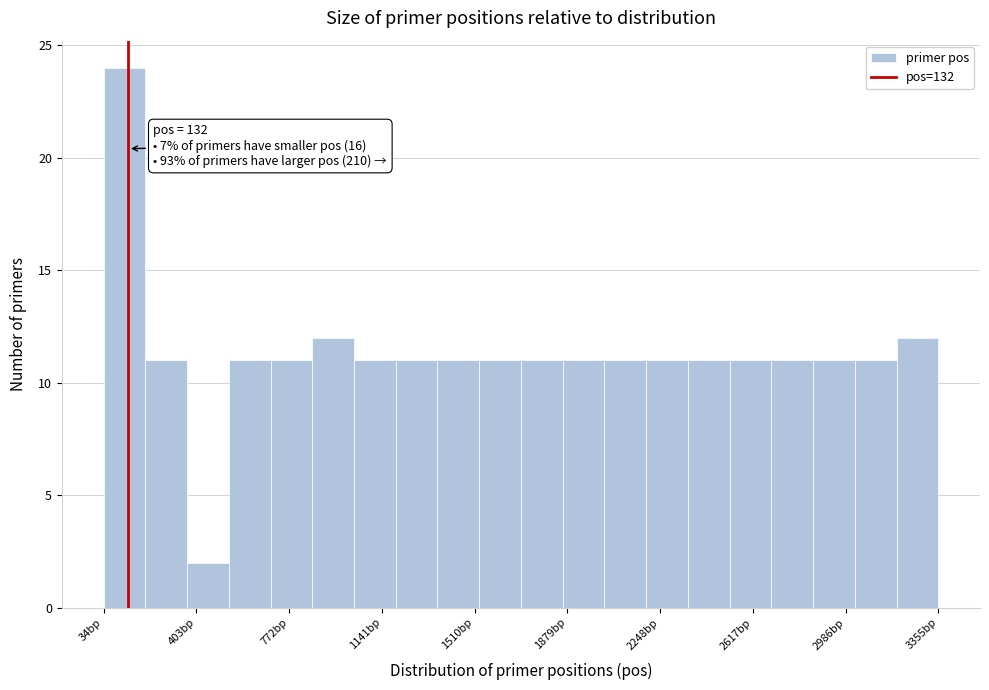

Read against the x-axis, roughly where is the centre of the tallest bar?

100